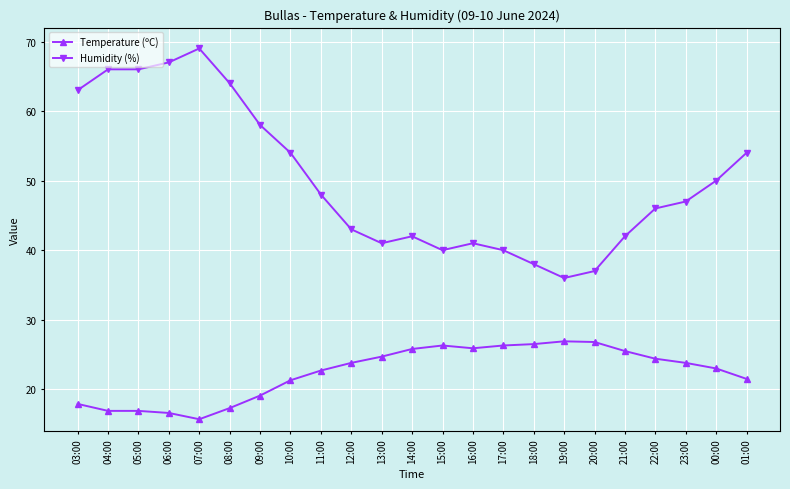

What is the difference between the highest and lowest values at 23:00?

23.2